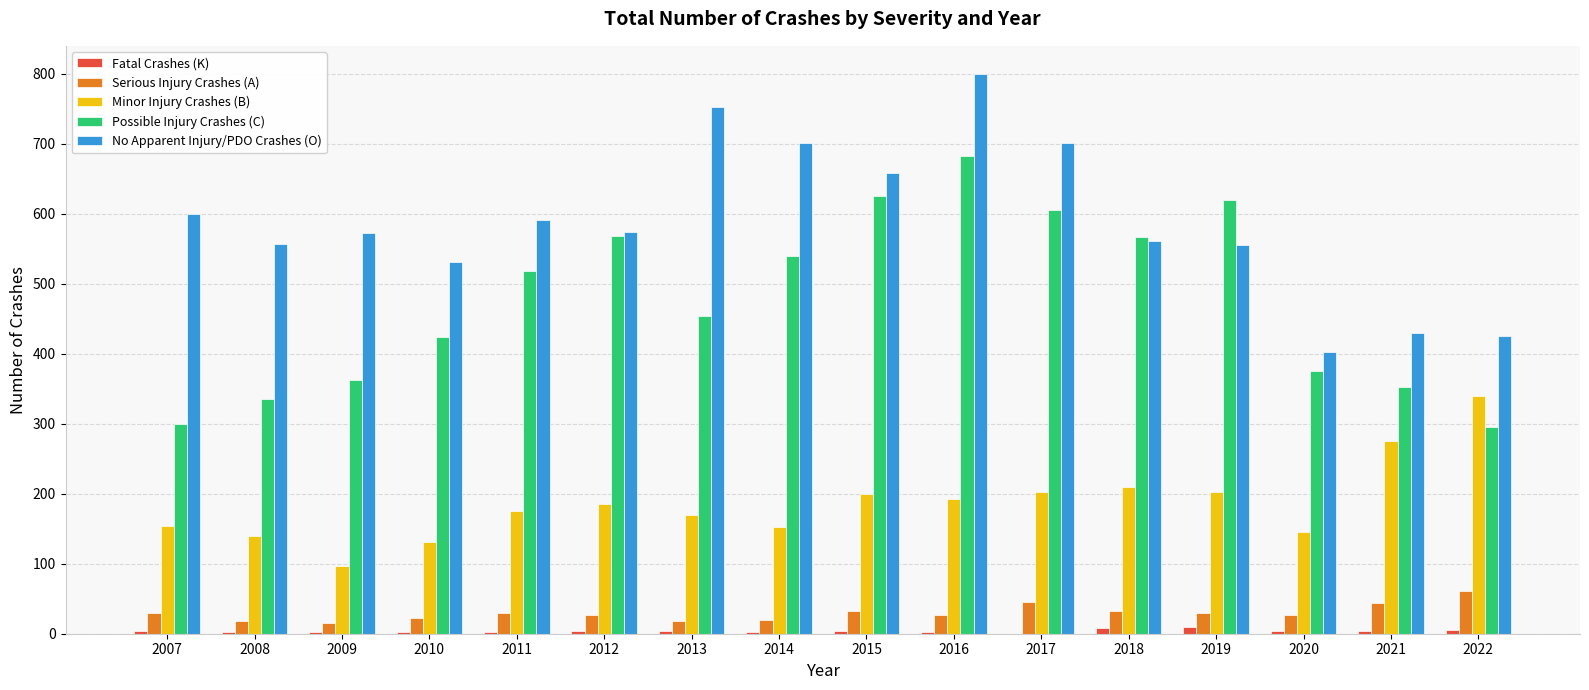

Which series has the largest total across all categories?

No Apparent Injury/PDO Crashes (O)